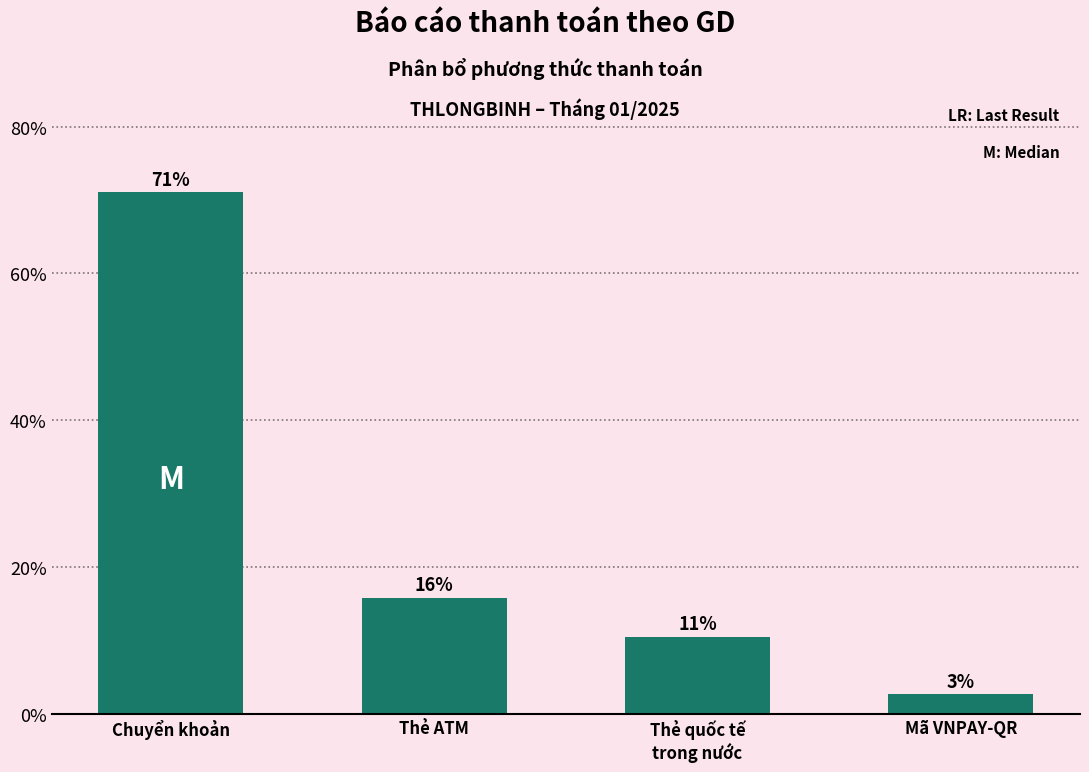

Are the bars horizontal?

No